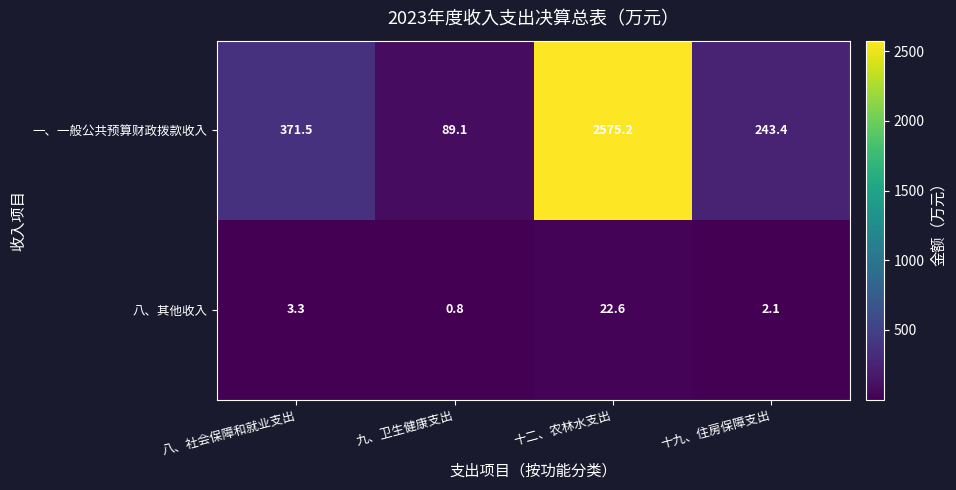

Reading right to left, extract all data points from this chart.

一、一般公共预算财政拨款收入: 十九、住房保障支出=243.4	十二、农林水支出=2575.2	九、卫生健康支出=89.1	八、社会保障和就业支出=371.5
八、其他收入: 十九、住房保障支出=2.1	十二、农林水支出=22.6	九、卫生健康支出=0.8	八、社会保障和就业支出=3.3